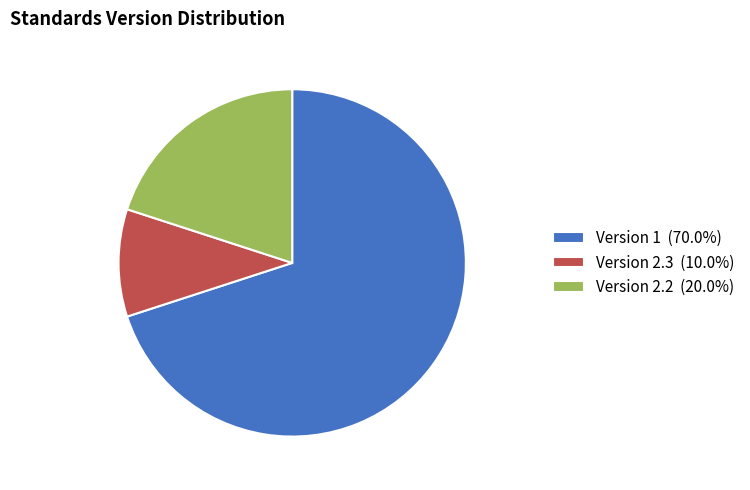

How many segments does this pie chart have?

3